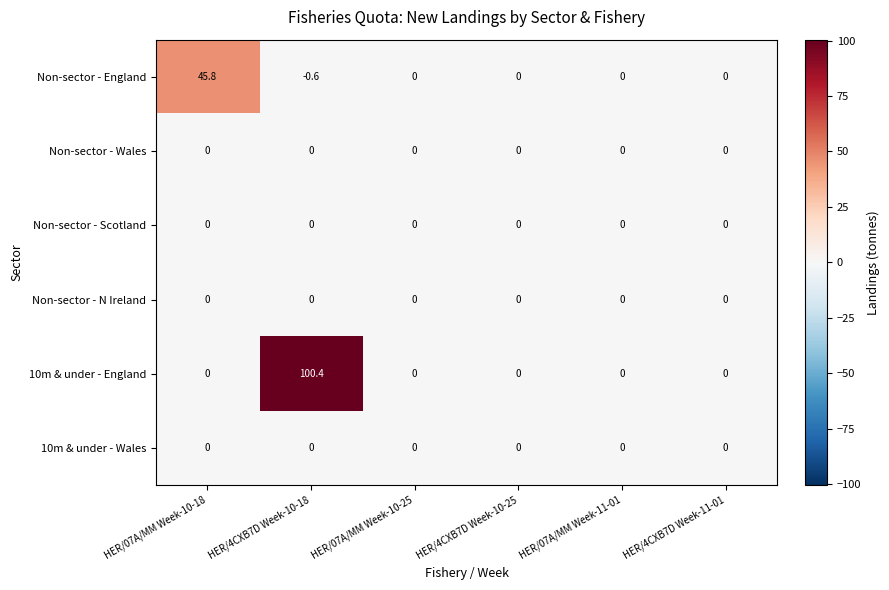

What is the maximum value shown in the chart?

100.4